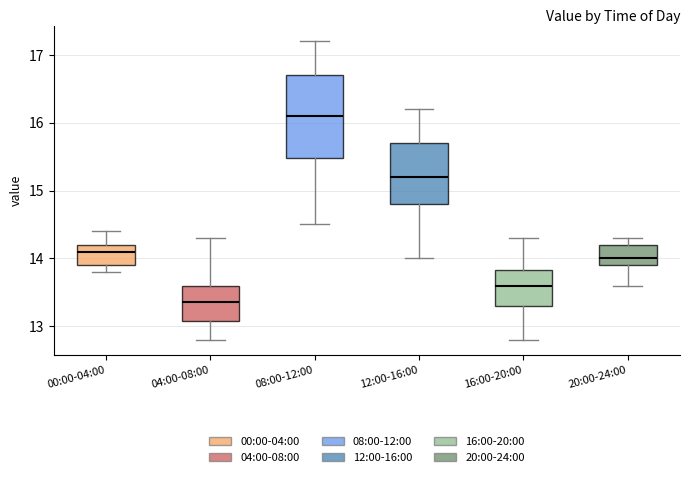

Reading left to right, transcribe this box plot: for each box, give where its median line is, the range the box spans, and where its two whiskers end, as read against the y-axis. The values are not printed on the chart, so give them approximately, as read against the axis.

00:00-04:00: median 14.1, box 13.9 to 14.2, whiskers 13.8 to 14.4
04:00-08:00: median 13.4, box 13.1 to 13.6, whiskers 12.8 to 14.3
08:00-12:00: median 16.1, box 15.5 to 16.7, whiskers 14.5 to 17.2
12:00-16:00: median 15.2, box 14.8 to 15.7, whiskers 14.0 to 16.2
16:00-20:00: median 13.6, box 13.3 to 13.8, whiskers 12.8 to 14.3
20:00-24:00: median 14.0, box 13.9 to 14.2, whiskers 13.6 to 14.3